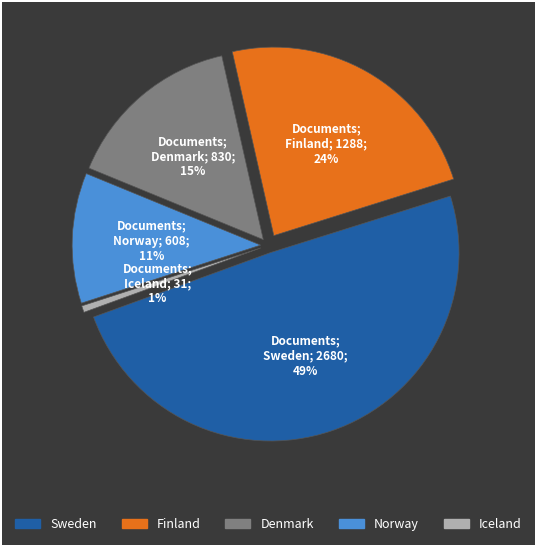

How many segments does this pie chart have?

5